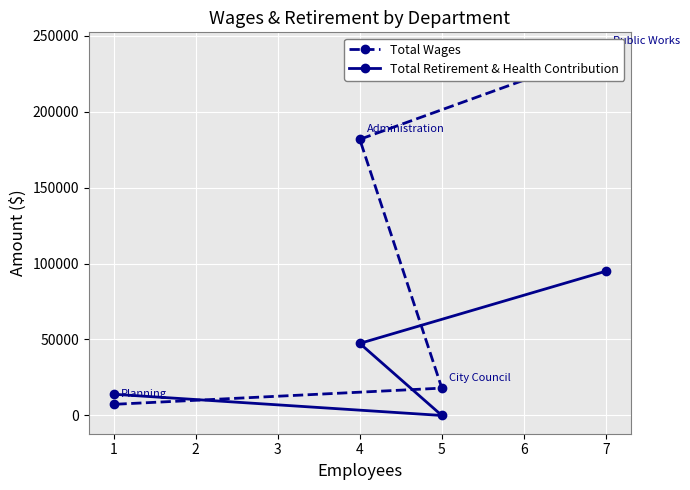

How many lines are shown in the chart?

2